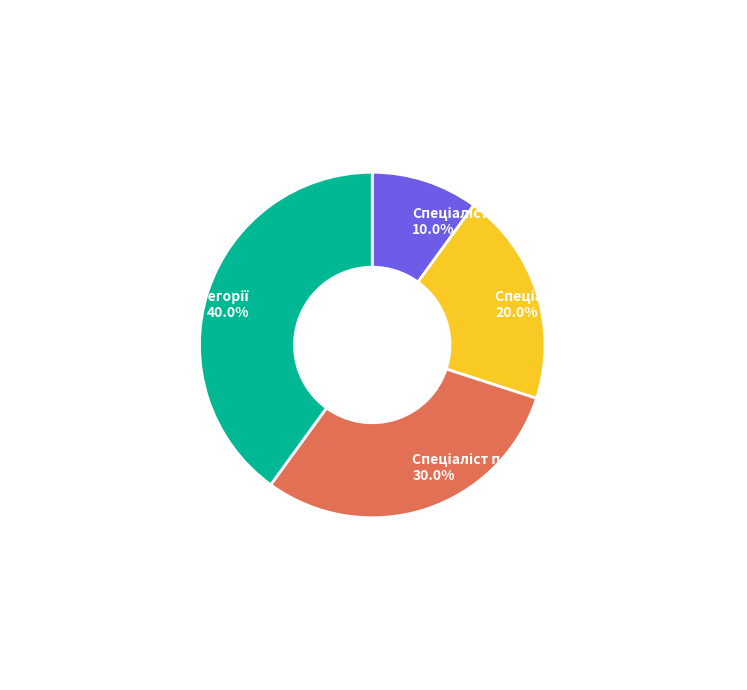

Is there any slice that represents more than half of the pie?

No